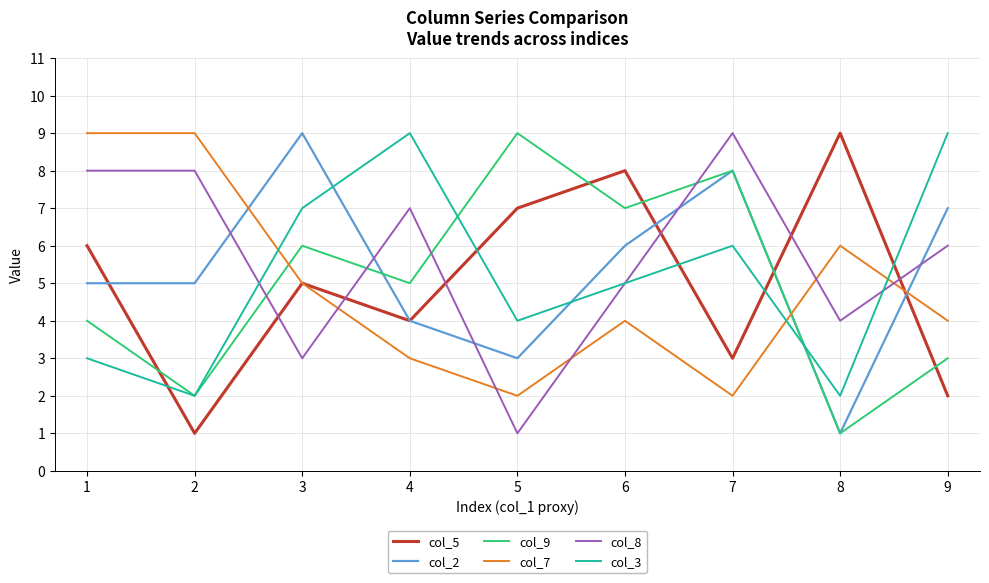

True or false: col_2 has more than 2 points higher than both neighbors.

False